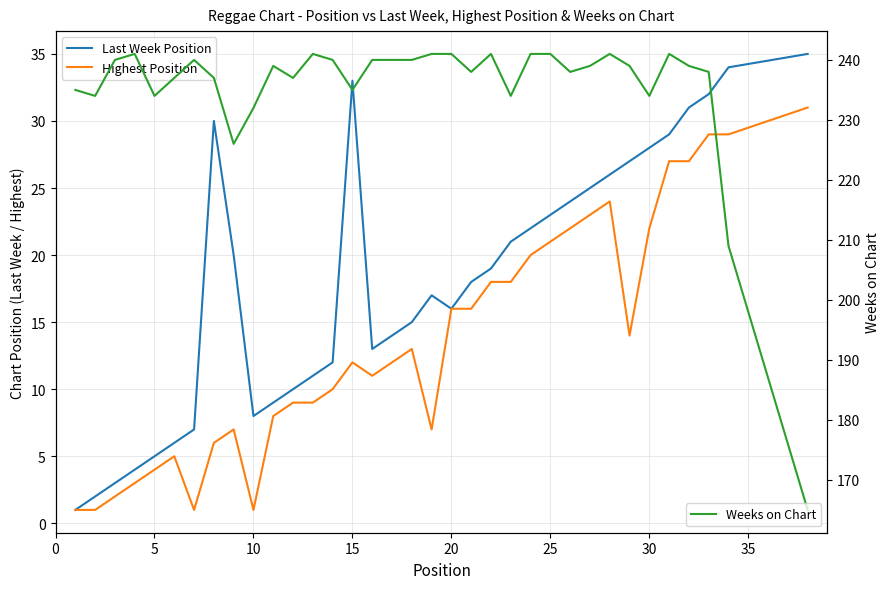

What is the minimum value for Weeks on Chart?

165